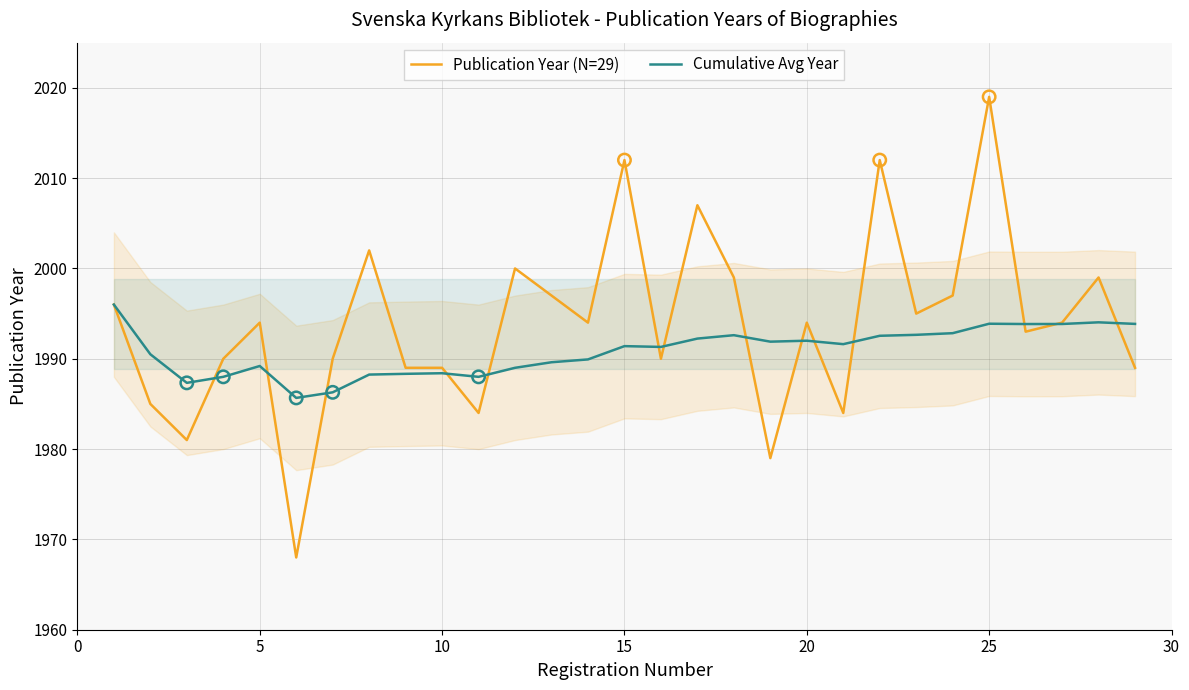

What are all the series names shown in the legend?

Publication Year (N=29), Cumulative Avg Year